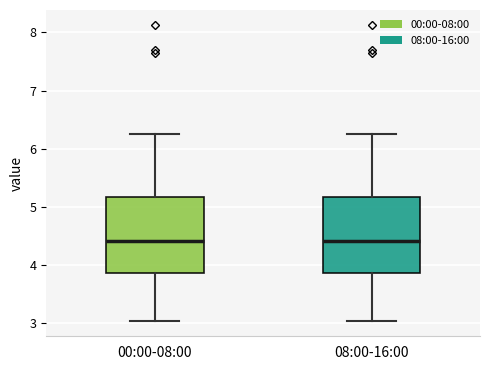

Reading left to right, read every box against the y-axis: the position of its median line, the range the box covers, and the ends of its whiskers. The values are not printed on the chart, so give them approximately, as read against the axis.

00:00-08:00: median 4.4, box 3.9 to 5.2, whiskers 3.0 to 6.3
08:00-16:00: median 4.4, box 3.9 to 5.2, whiskers 3.0 to 6.3